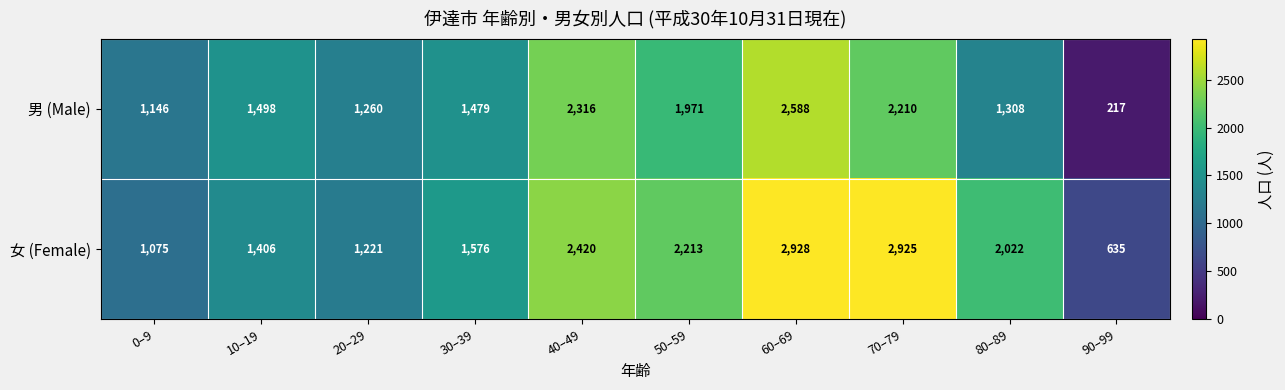

Count the number of data series in this chart.

2